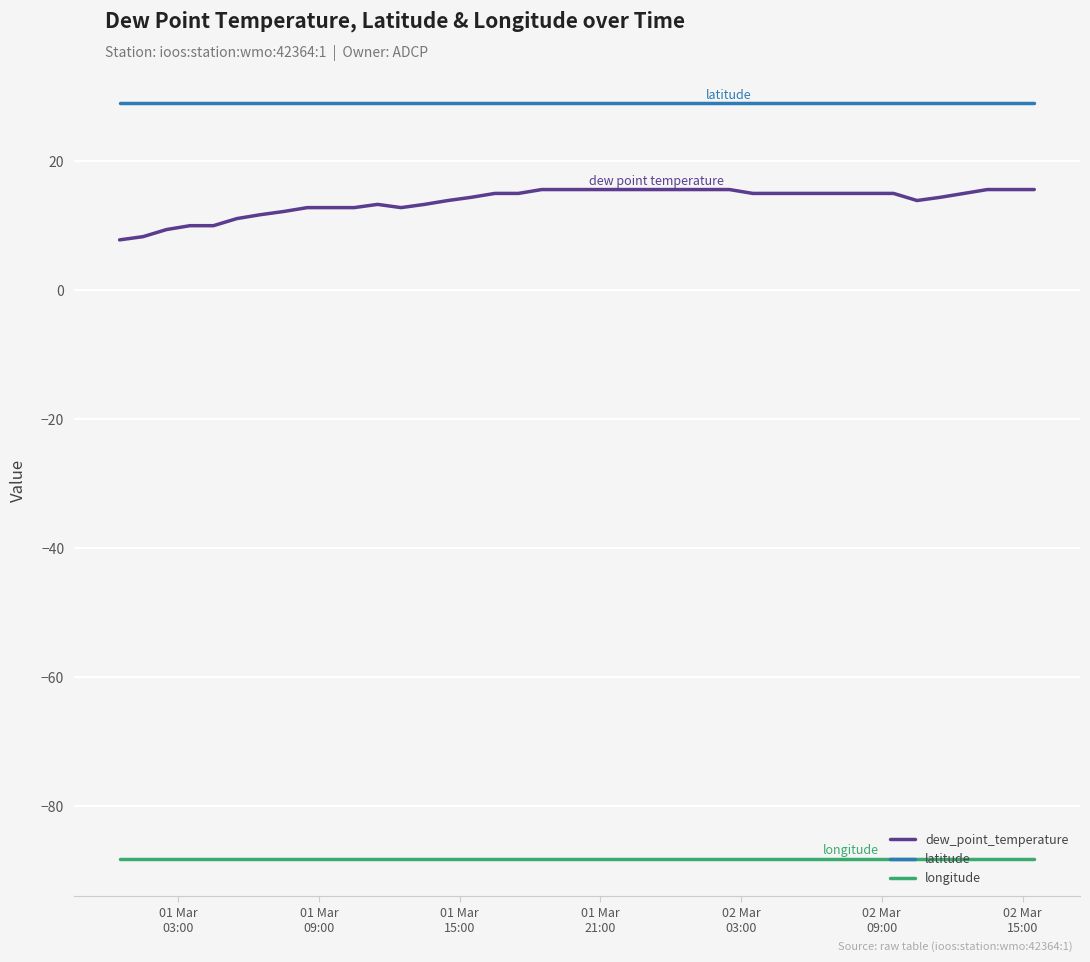

Which series has the widest spread of values?

dew_point_temperature